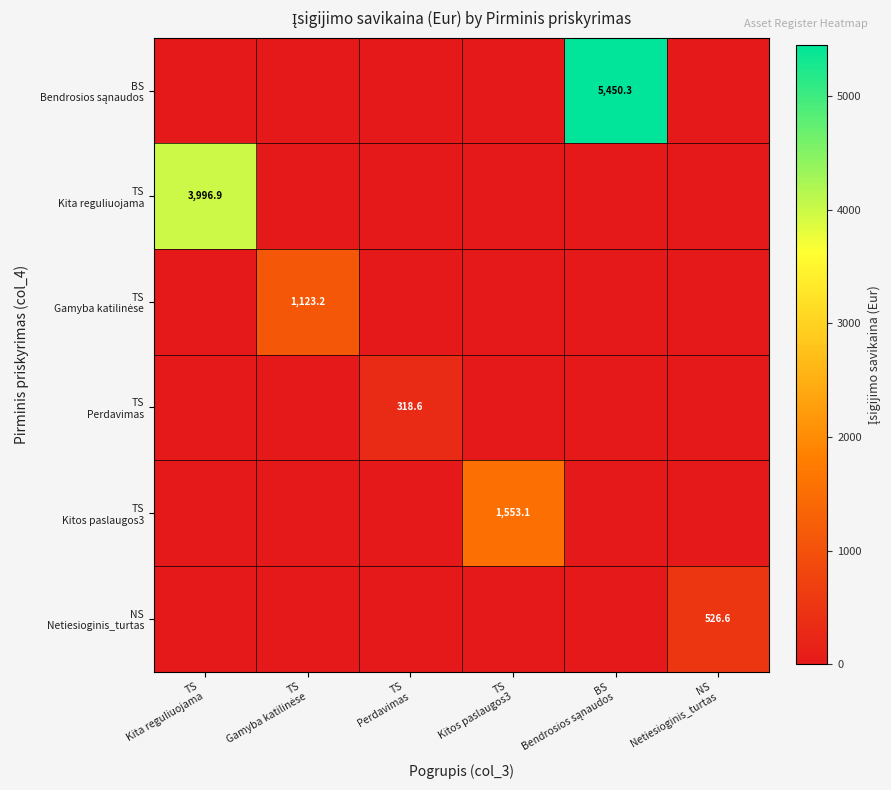

Between TS Kita reguliuojama and TS Perdavimas, which series saw the biggest shift?

TS Kita reguliuojama